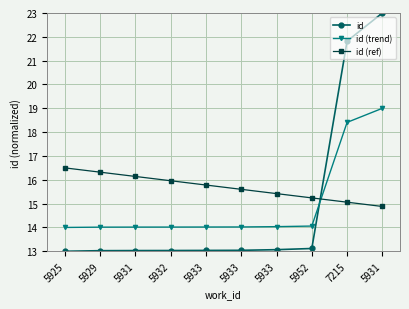

At 5952, list the series in order from smallest to largest.

id, id (trend), id (ref)